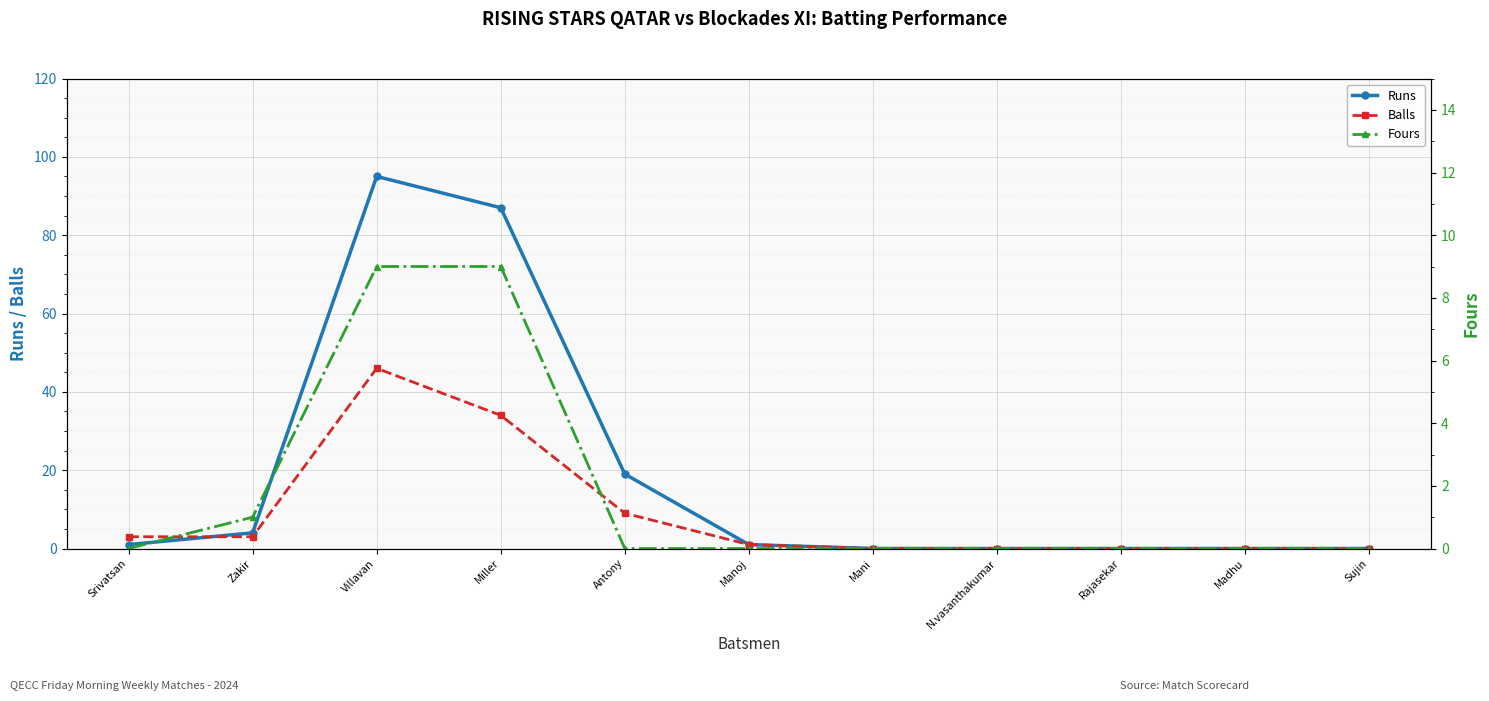

Is it true that Balls equals 54 at Miller?

False